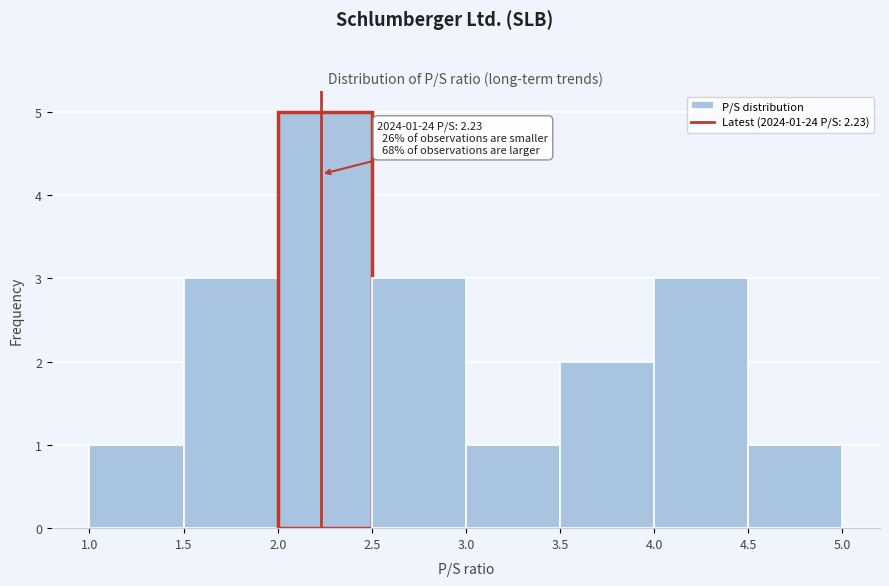

Which range on the x-axis has the tallest bar?

2.0 to 2.5